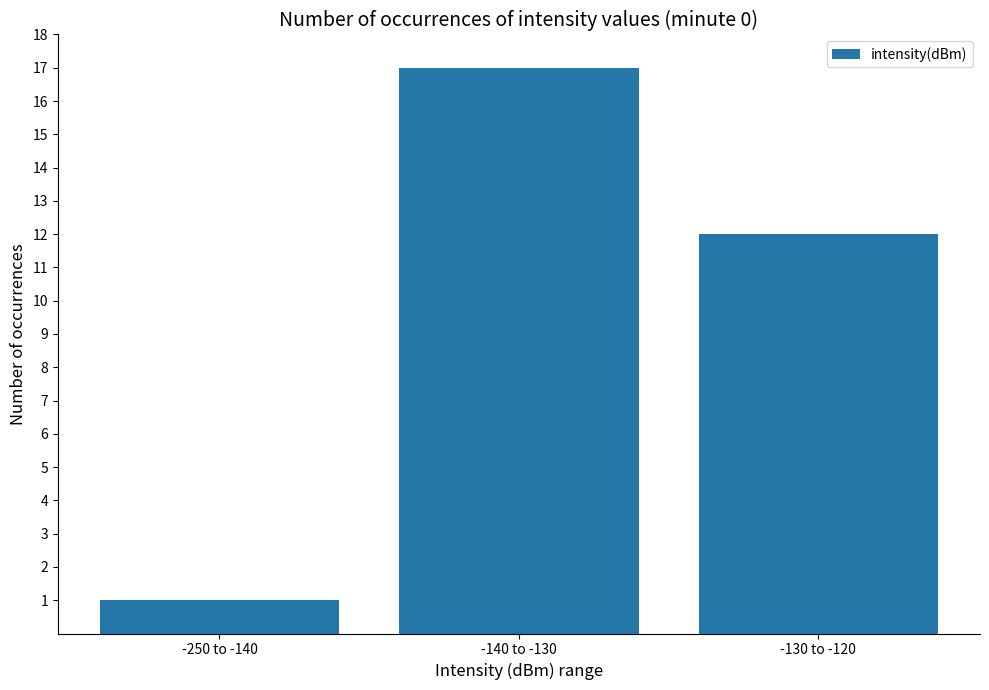

Where is the data nearest to the value 9?

-130 to -120